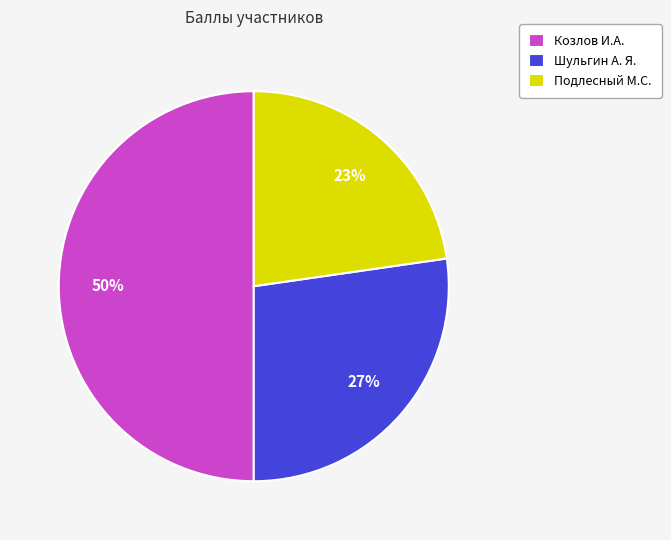

Which slice is the largest?

Козлов И.А.